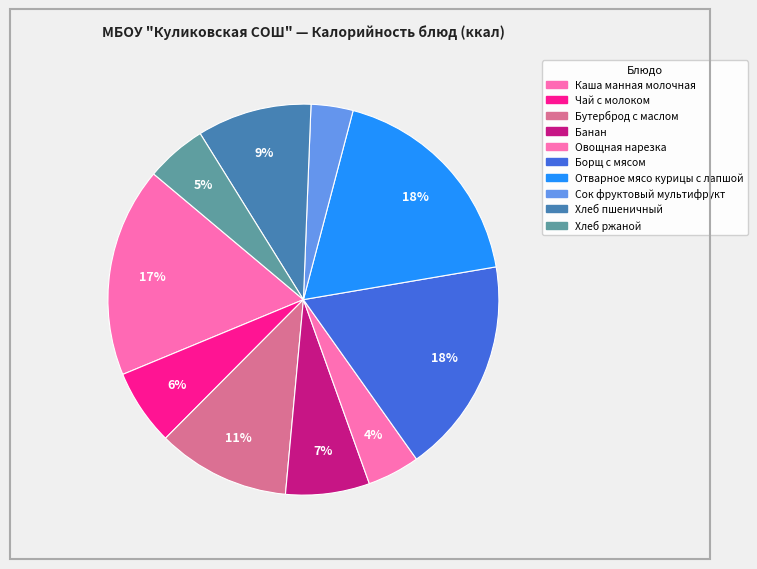

What is the ratio of the value at Отварное мясо курицы с лапшой to the value at Борщ с мясом?

1.0